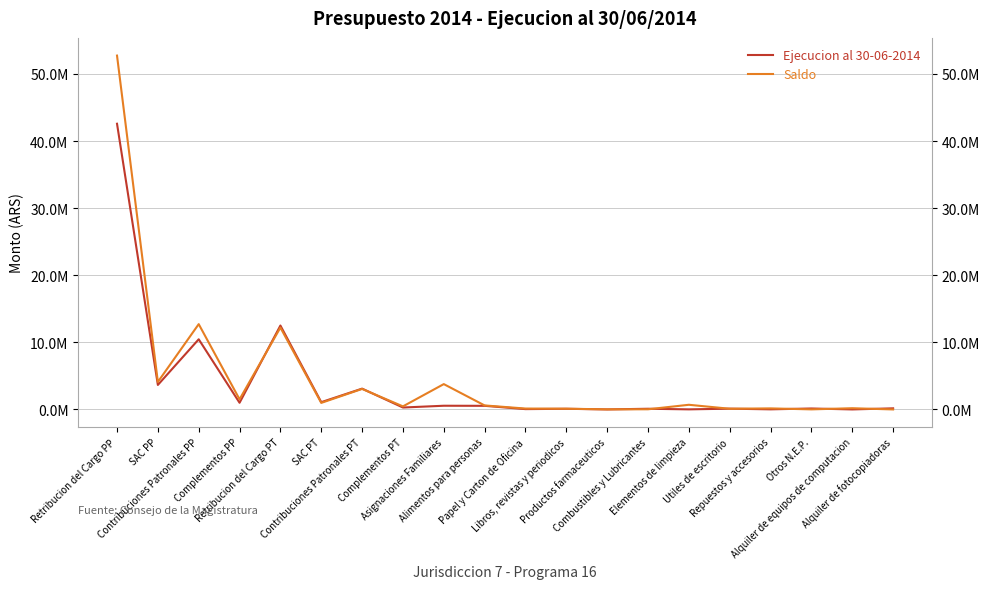

What is the value of the Saldo point at the 6th from the left?

975246.4